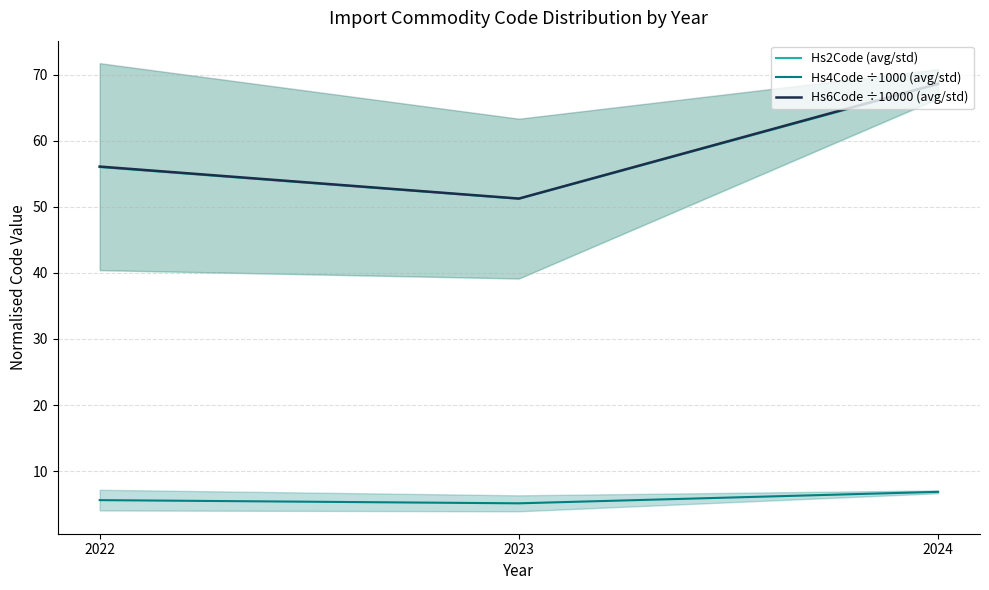

How many categories are shown in the chart?

3